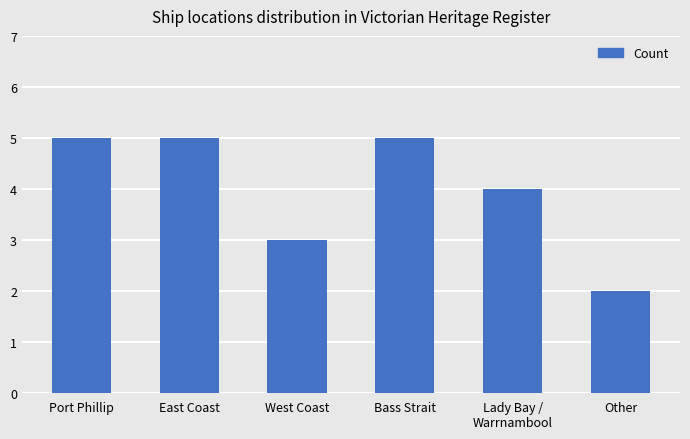

How many series are shown in this chart?

1